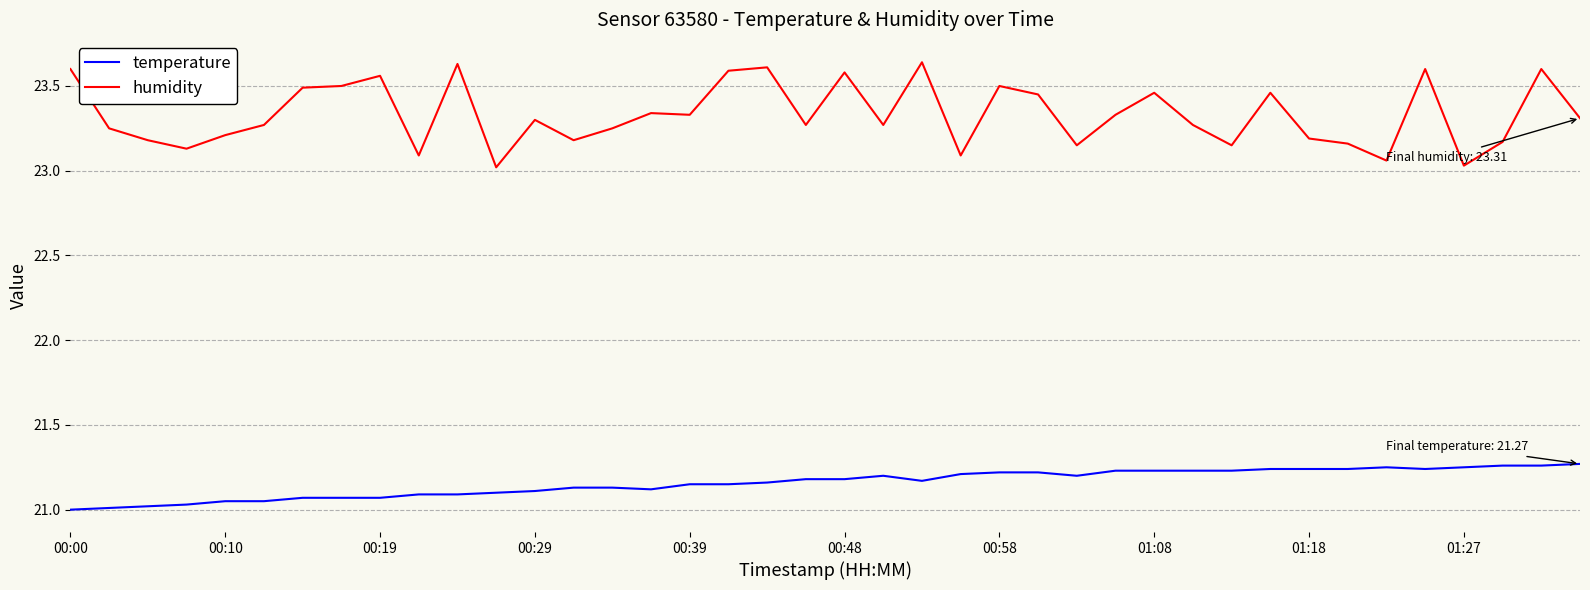

Which series has the largest total across all categories?

humidity